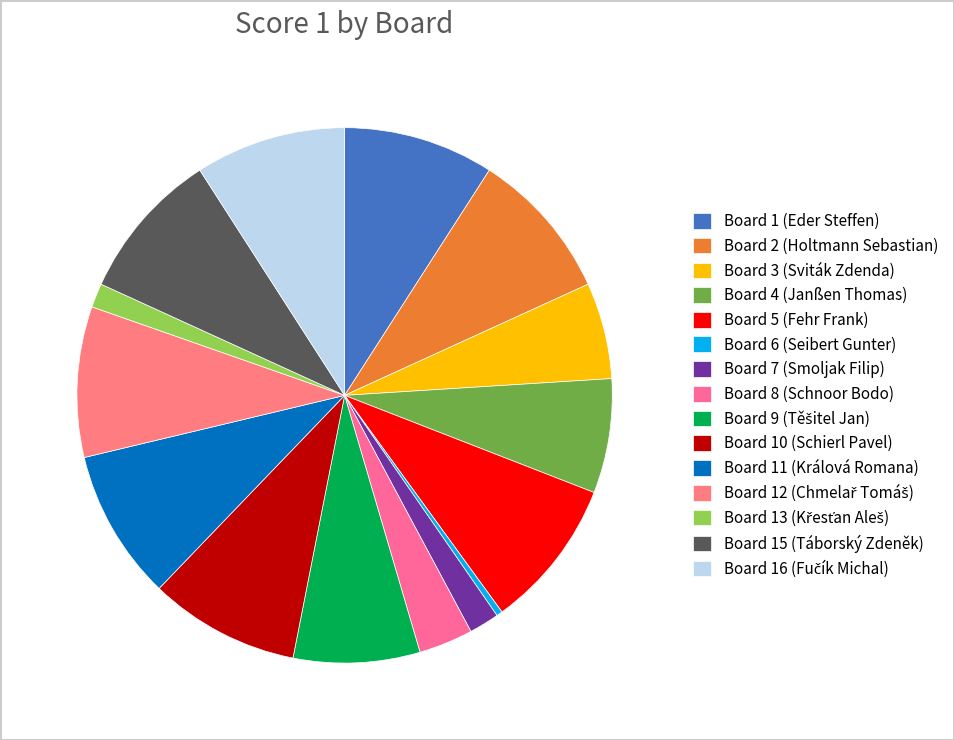

Which slice is the largest?

Board 1 (Eder Steffen)